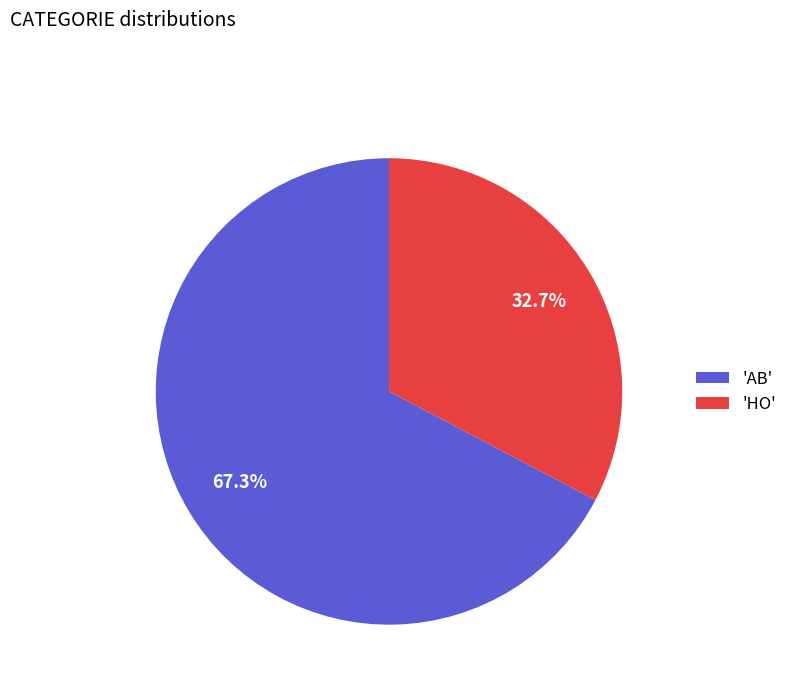

How many slices are in this pie chart?

2